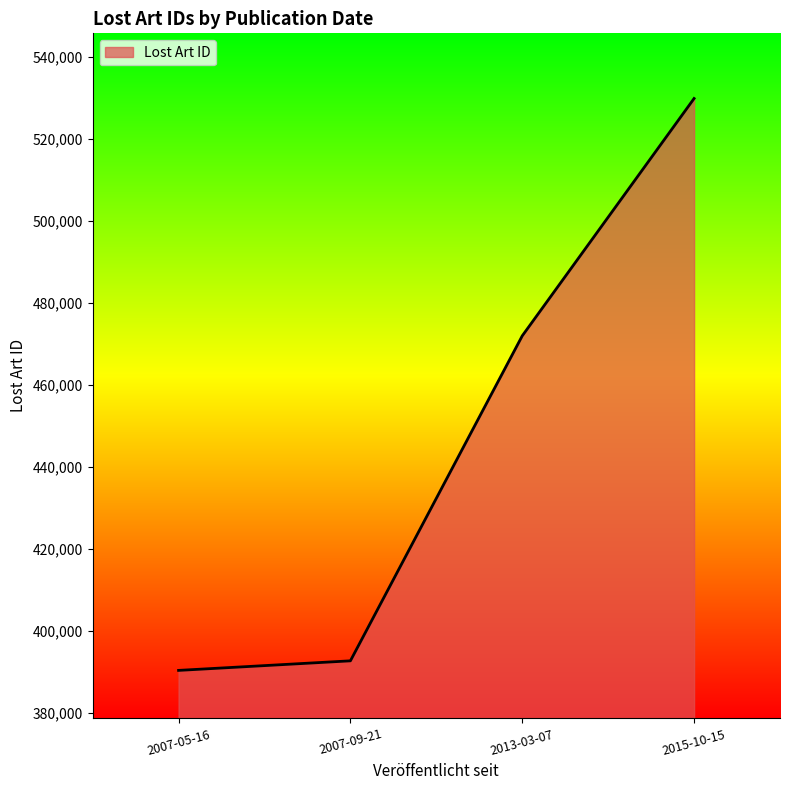

Is it true that the value at 2007-05-16 is 390358?

True